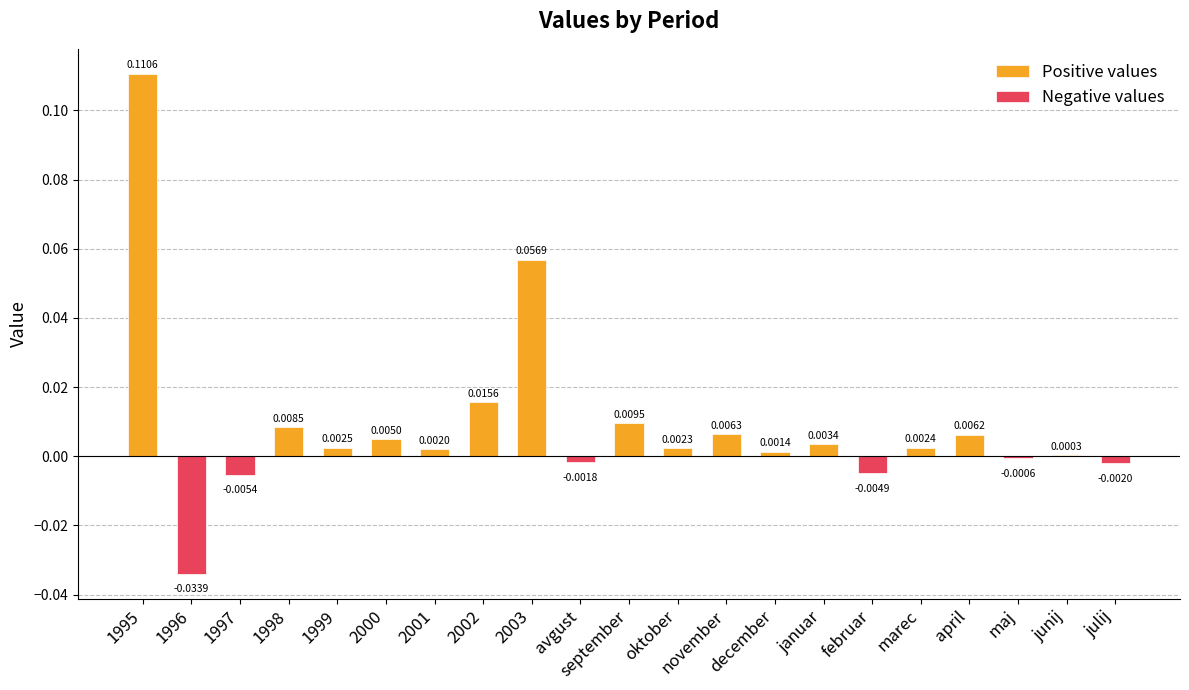

Is it true that the value at 1997 is -0.0?

True